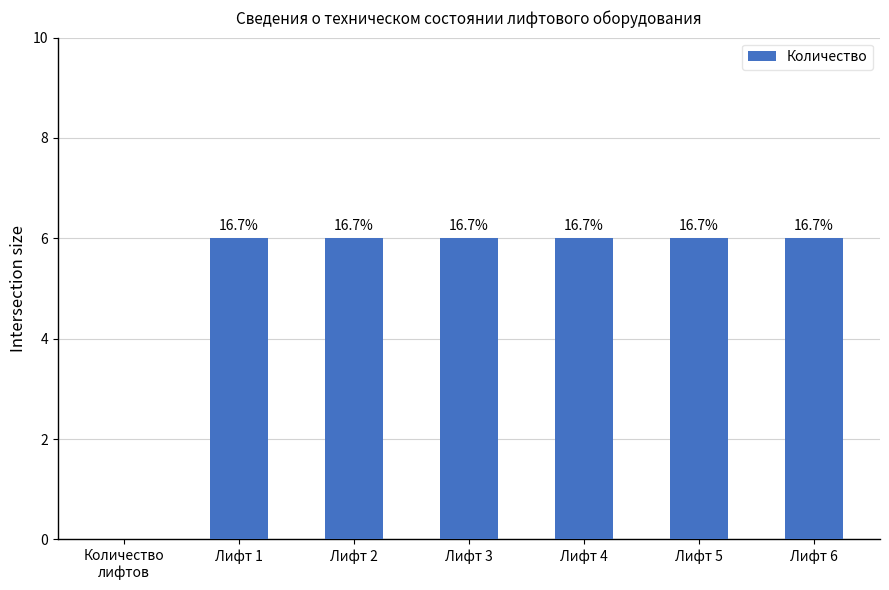

Are the bars horizontal?

No